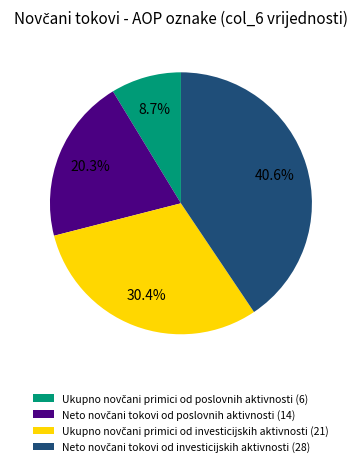

Is there a majority slice in this chart?

No